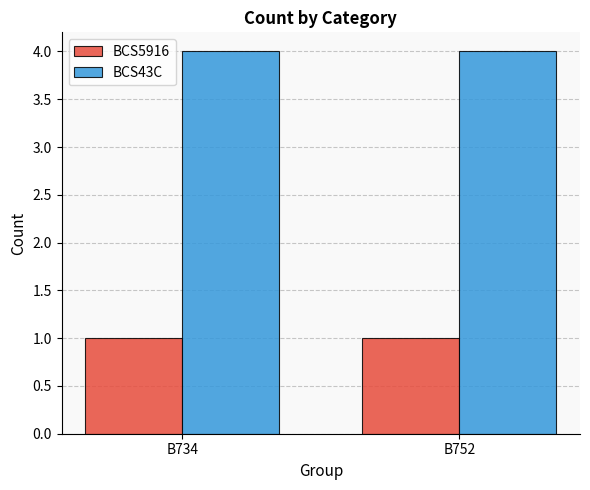

How many bars are there in each group?

2